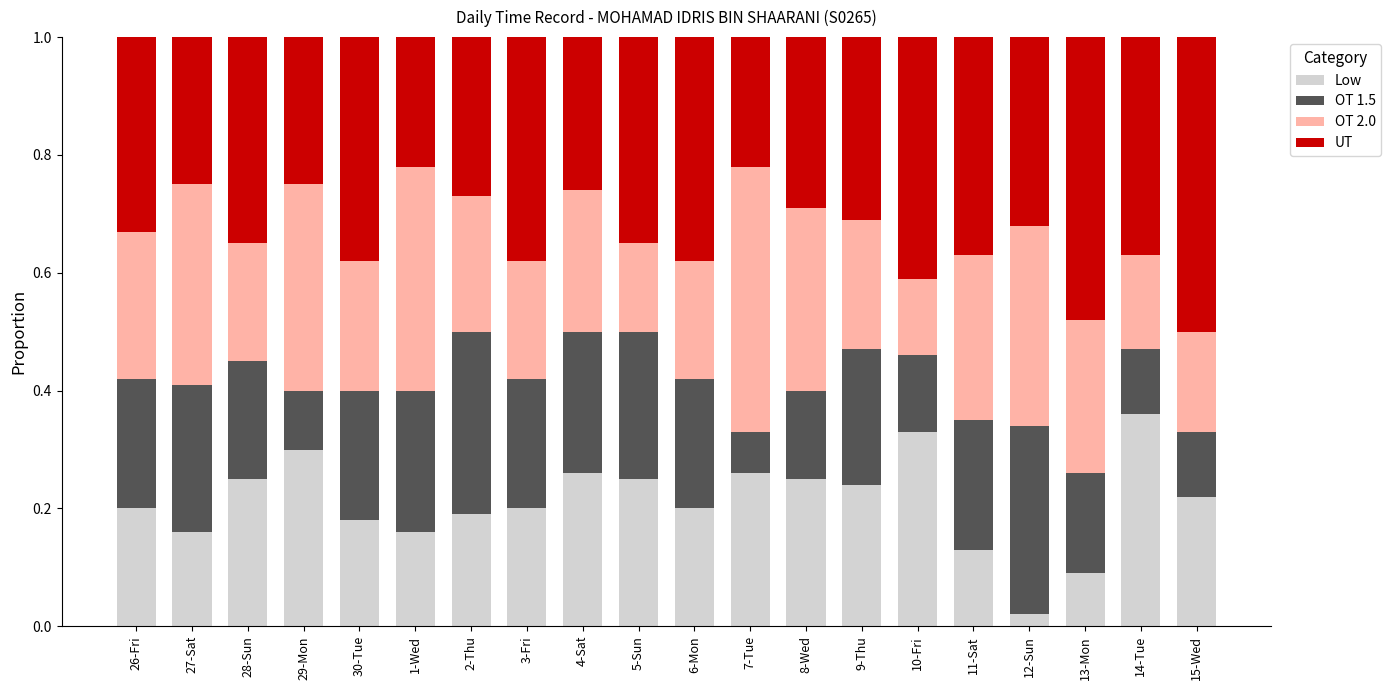

The value of Low at 13-Mon is 0.1. True or false?

True